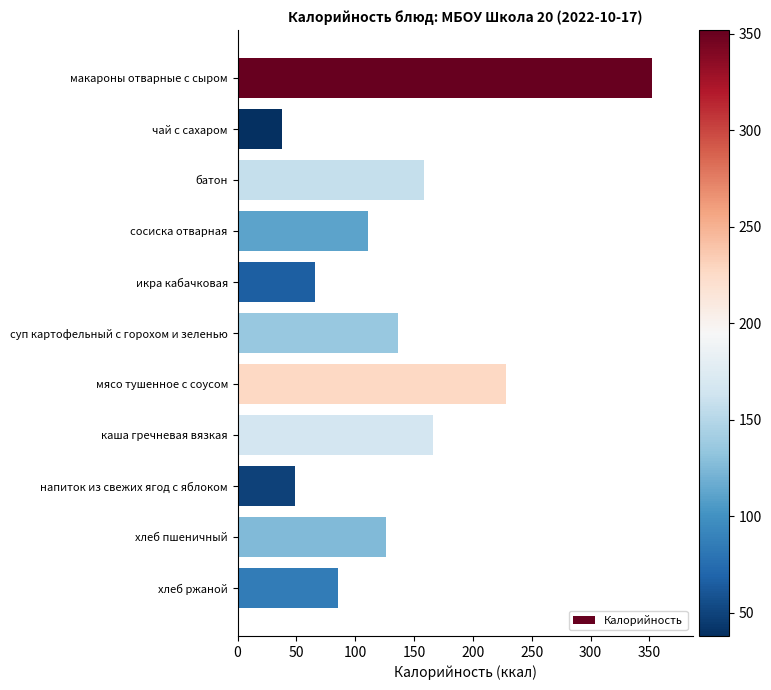

How many data points are less than 126?

5